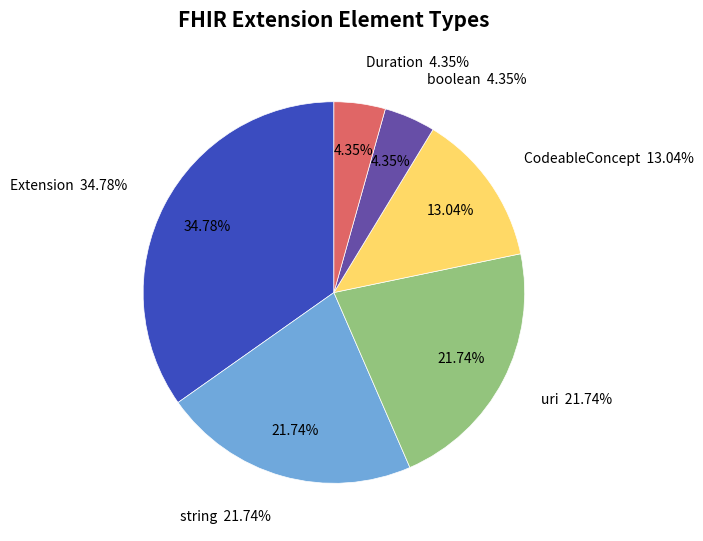

The usageQuality slice represents 0% of the pie. True or false?

True